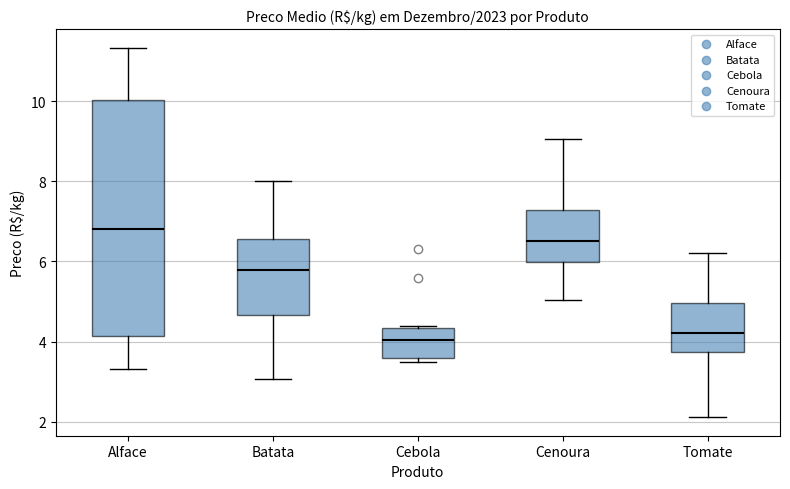

Reading left to right, transcribe this box plot: for each box, give where its median line is, the range the box spans, and where its two whiskers end, as read against the y-axis. The values are not printed on the chart, so give them approximately, as read against the axis.

Alface: median 6.8, box 4.2 to 10.0, whiskers 3.4 to 11.4
Batata: median 5.8, box 4.6 to 6.6, whiskers 3.0 to 8.0
Cebola: median 4.0, box 3.6 to 4.4, whiskers 3.4 to 4.4
Cenoura: median 6.6, box 6.0 to 7.2, whiskers 5.0 to 9.0
Tomate: median 4.2, box 3.8 to 5.0, whiskers 2.2 to 6.2